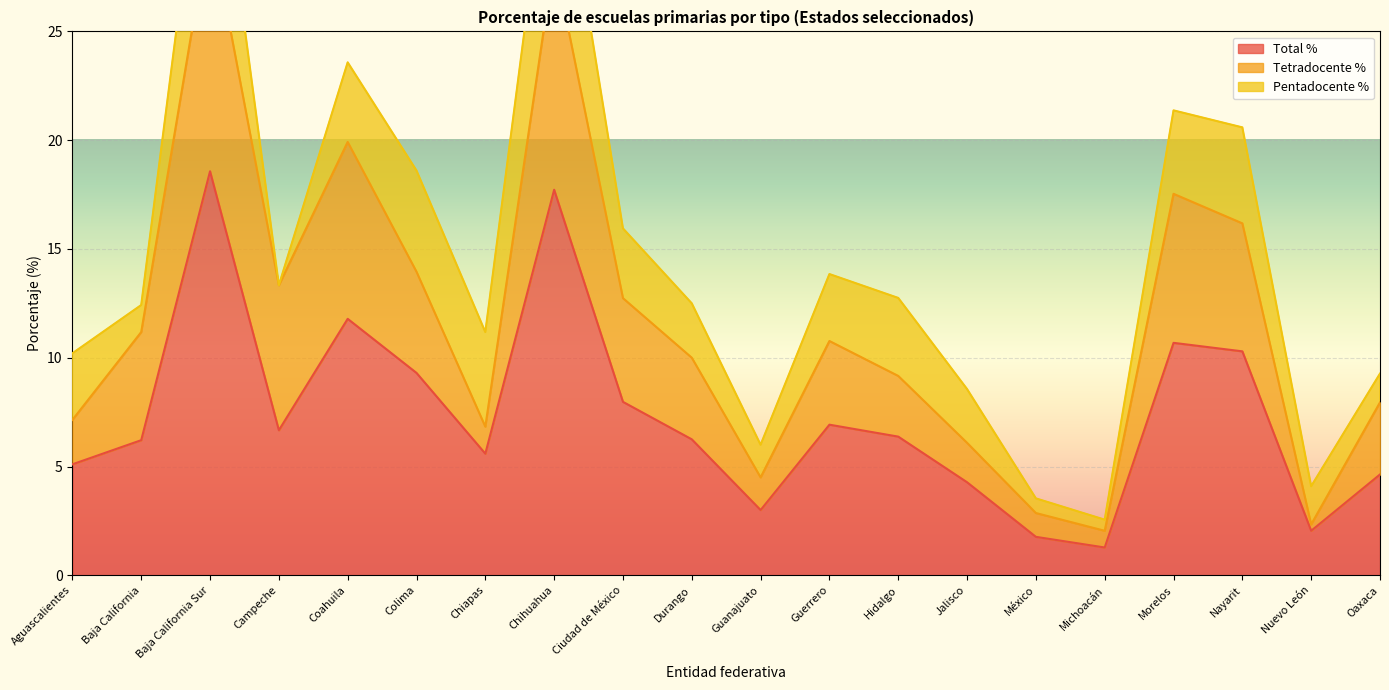

What is the lowest value of the Total % series?

1.3